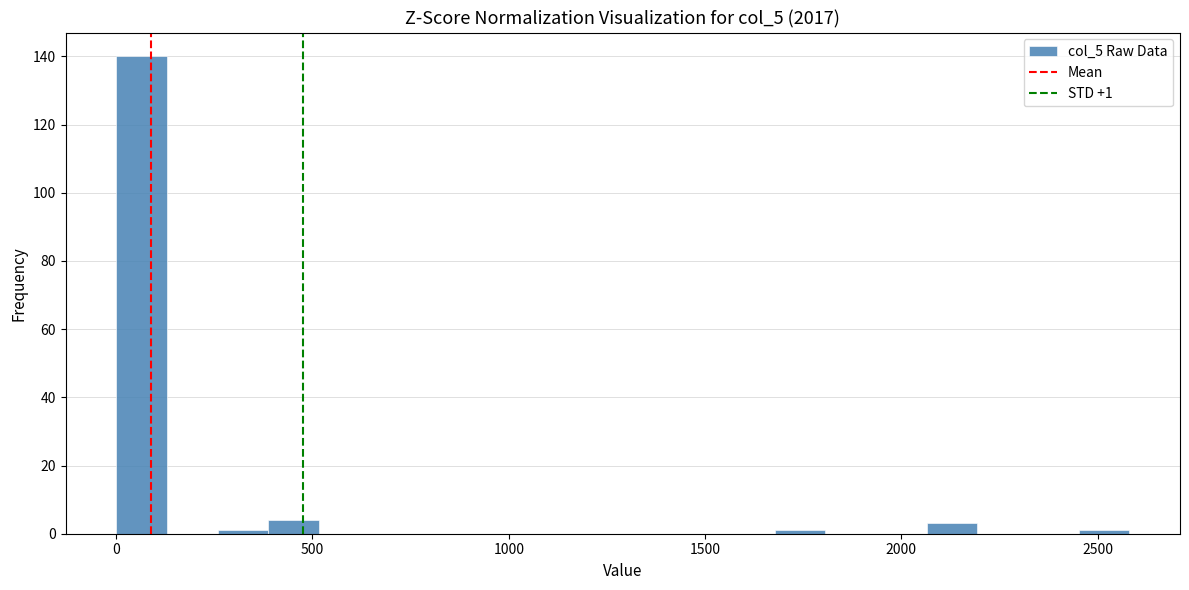

Around what value on the x-axis is the tallest bar? Give the approximate position of its centre, as read against the axis.

50